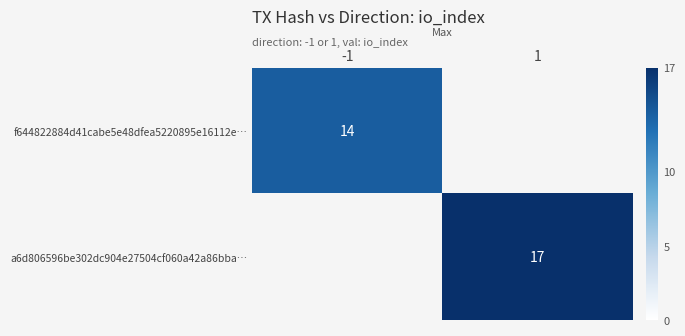

True or false: a6d806596be302dc904e27504cf060a42a86bba… has a value of 17 at 1.

True